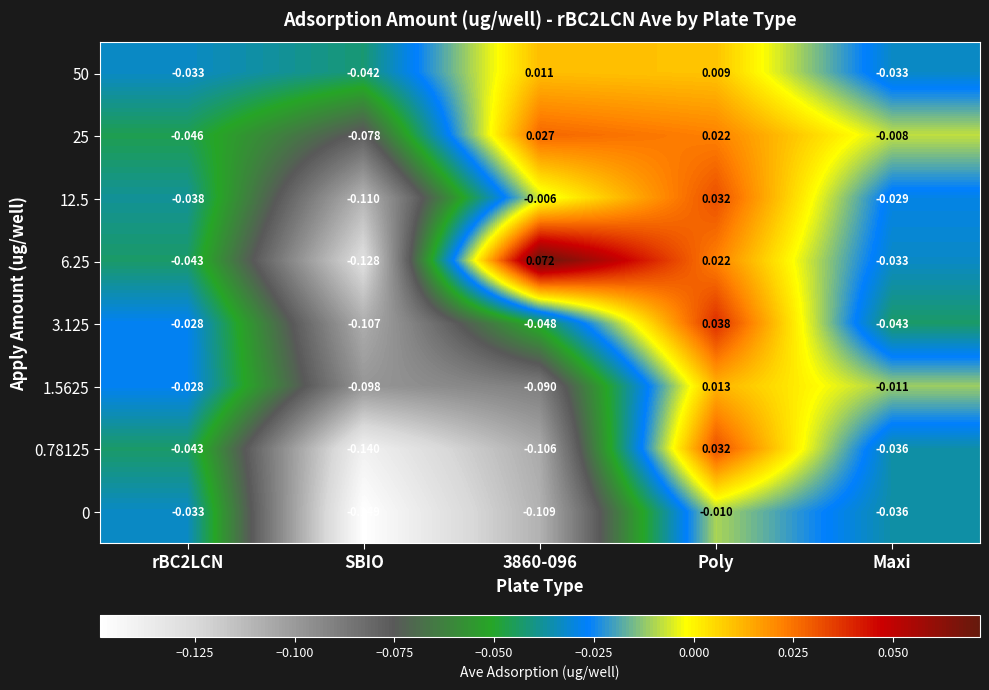

Which category has the lowest value across all series?

SBIO